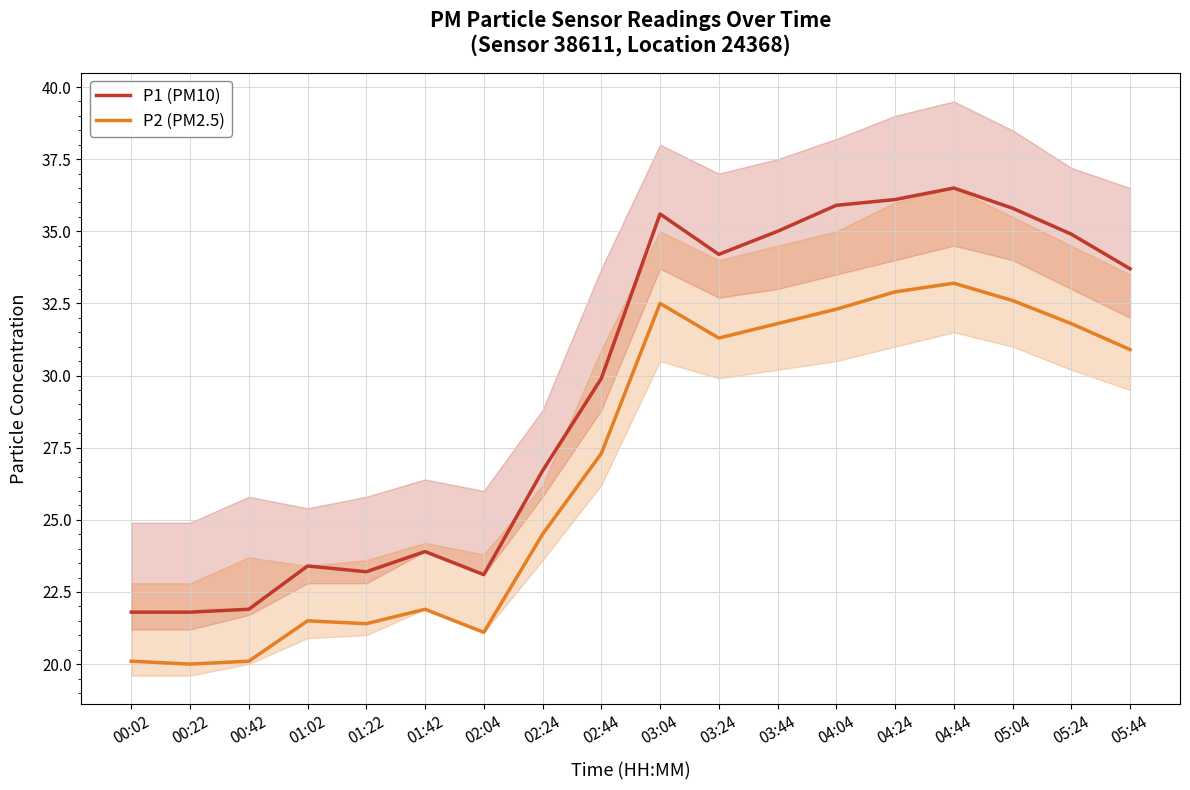

At which category does P2 (PM2.5) reach its first local peak?

01:02